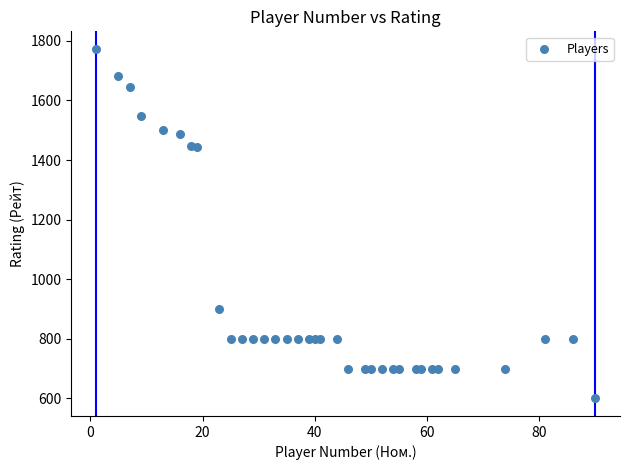

What is the range of X values (max minus min)?

89